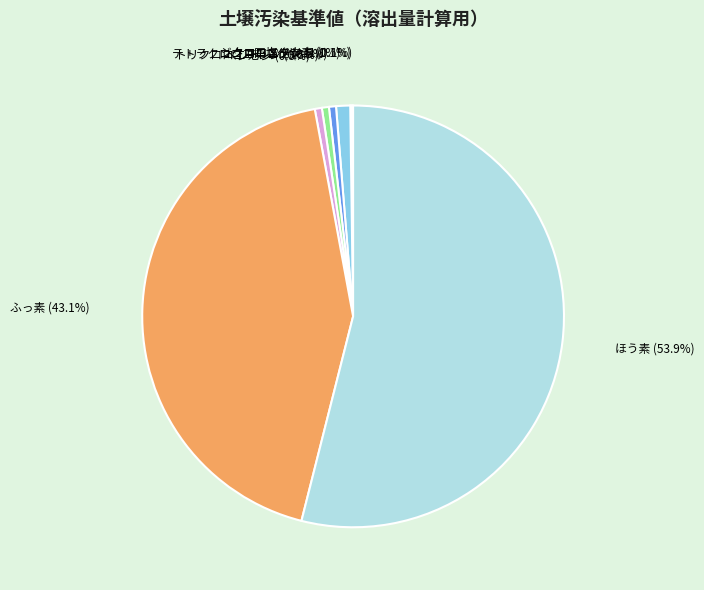

To the nearest percent, what is the difference between the largest and smallest slice percentages?

54%